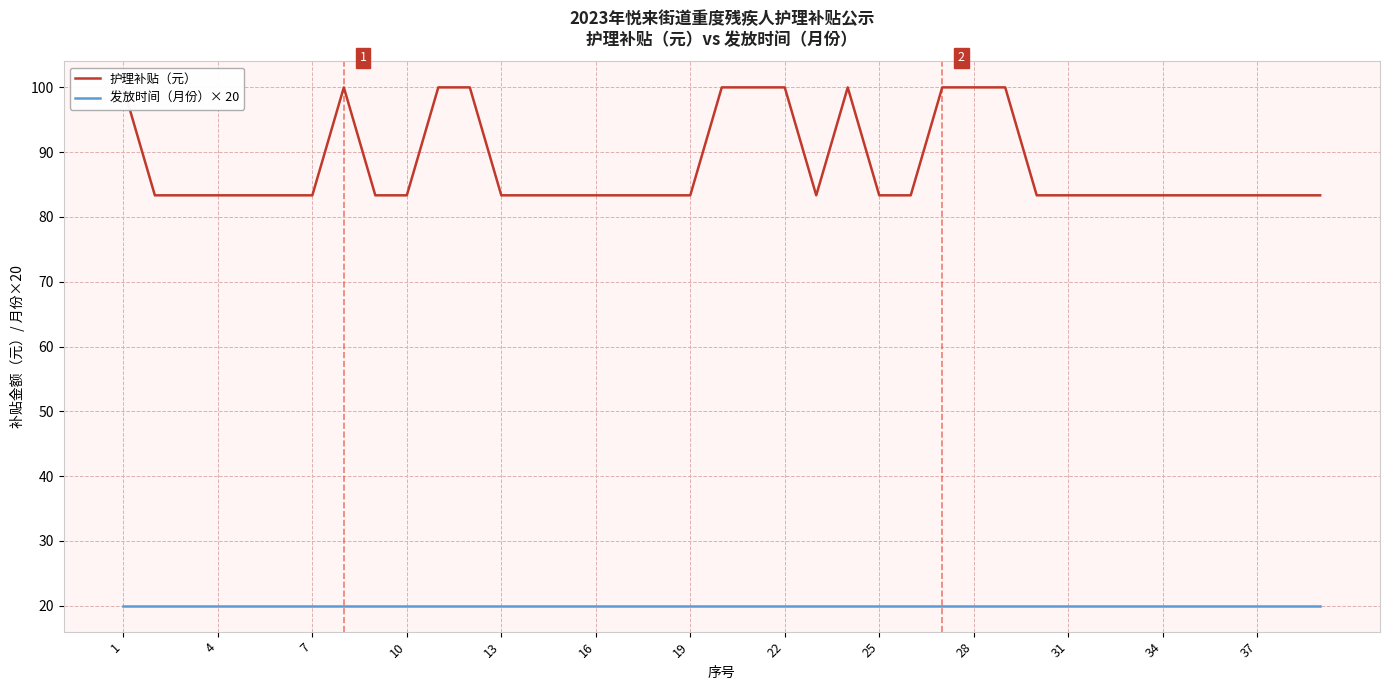

Is the value of 护理补贴（元） at 23 greater than the value of 发放时间（月份）× 20 at 35?

Yes